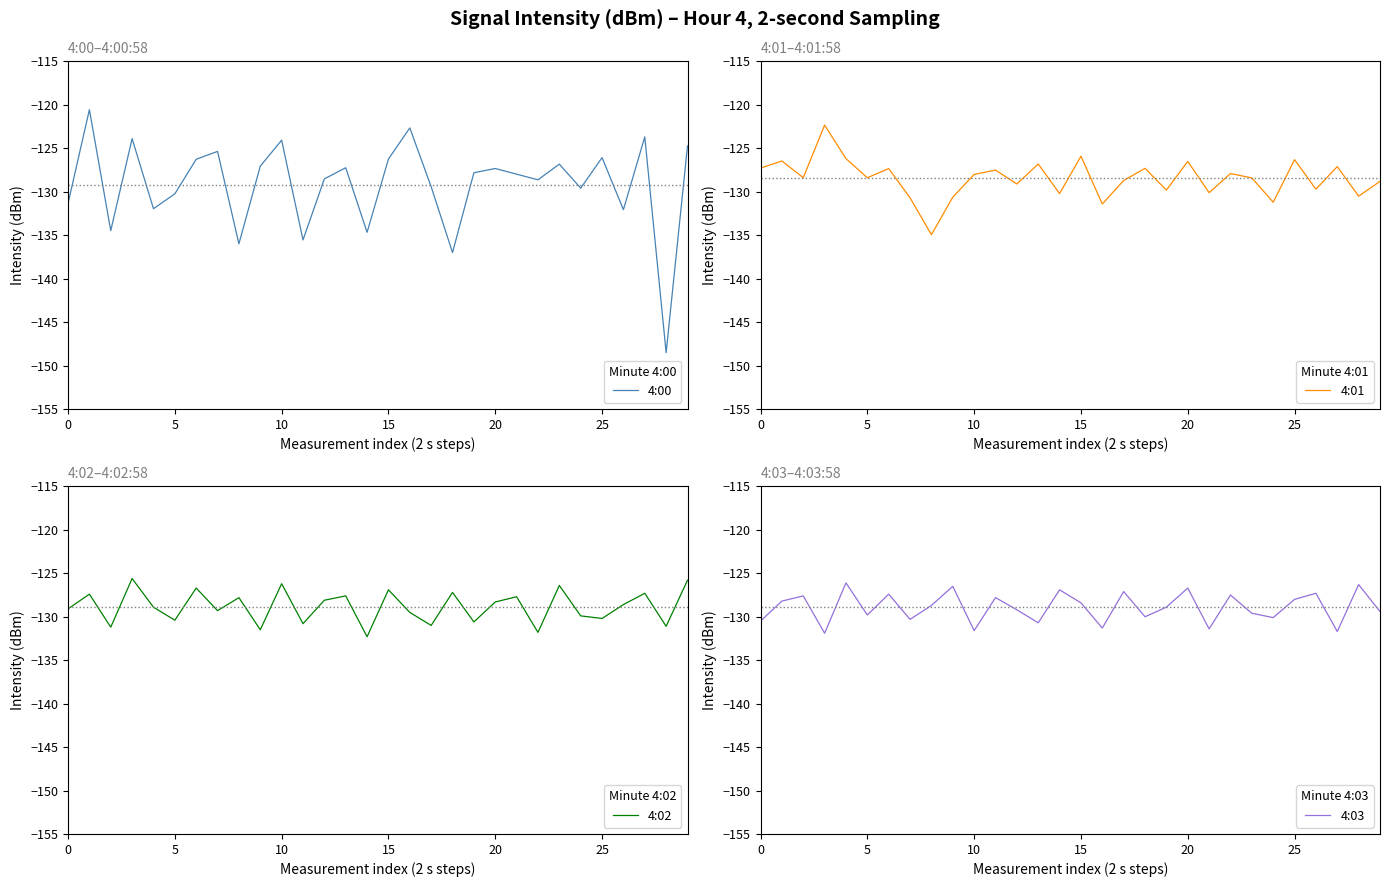

Which series has the largest range (max minus min)?

4:00